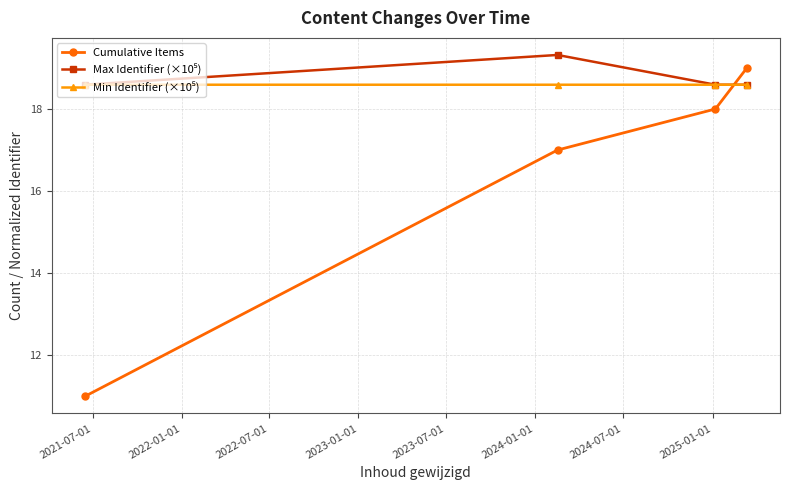

Which series has the largest range (max minus min)?

Cumulative Items